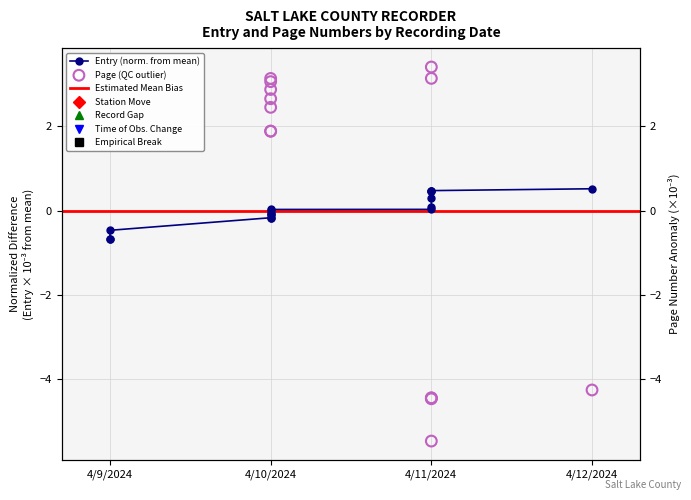

Between 4/11/2024 and 4/10/2024, which is larger?

4/11/2024